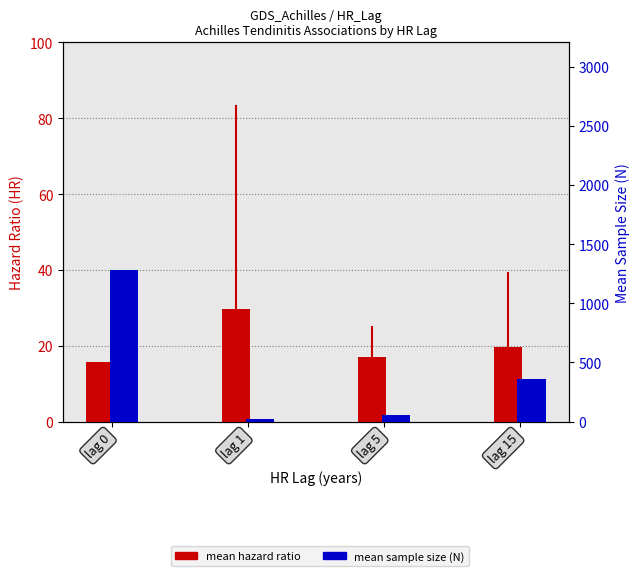

Read the mean sample size (N) value at lag 0.

1282.0